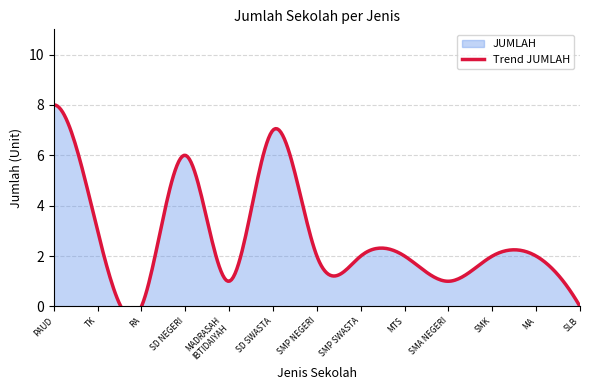

What value does the data have at MA?

2